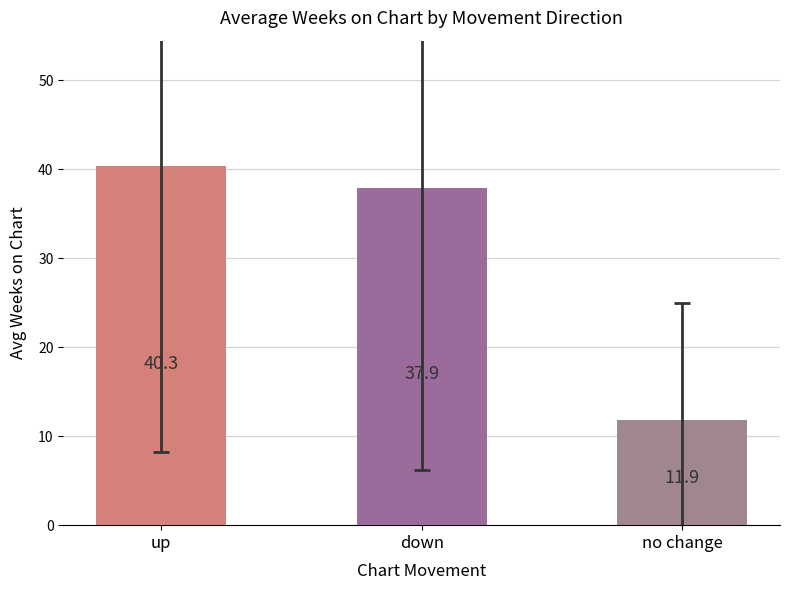

What position from the right is down?

2